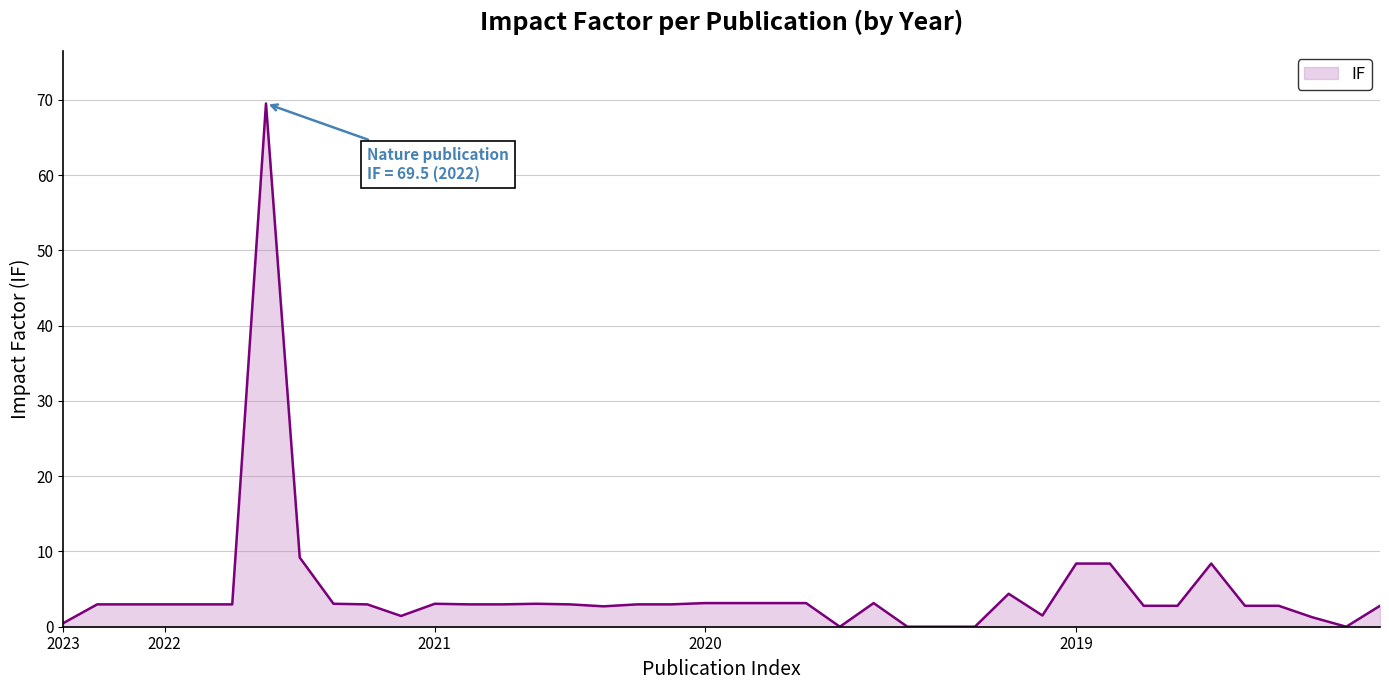

What is the difference between the maximum and minimum values?

69.5